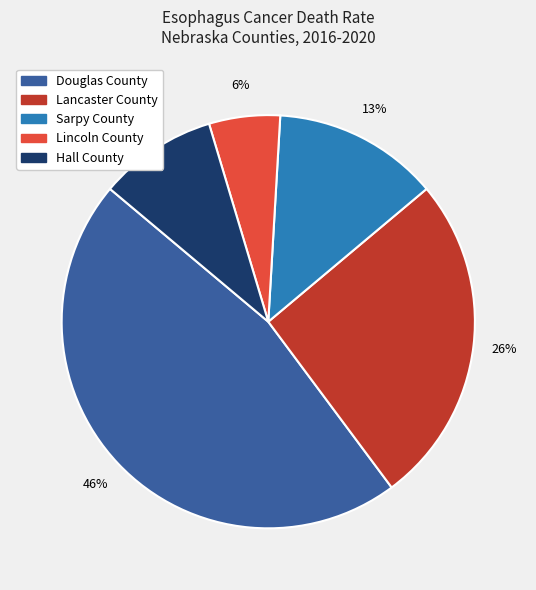

Which has a higher value, Lancaster County or Sarpy County?

Lancaster County